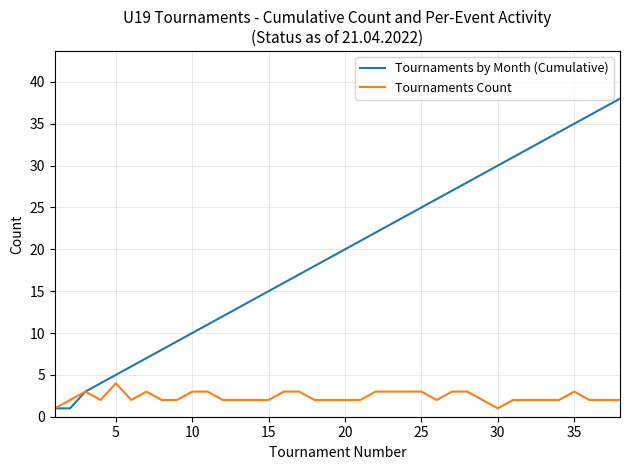

What is the difference between the maximum and minimum values in the Tournaments by Month (Cumulative) series?

37